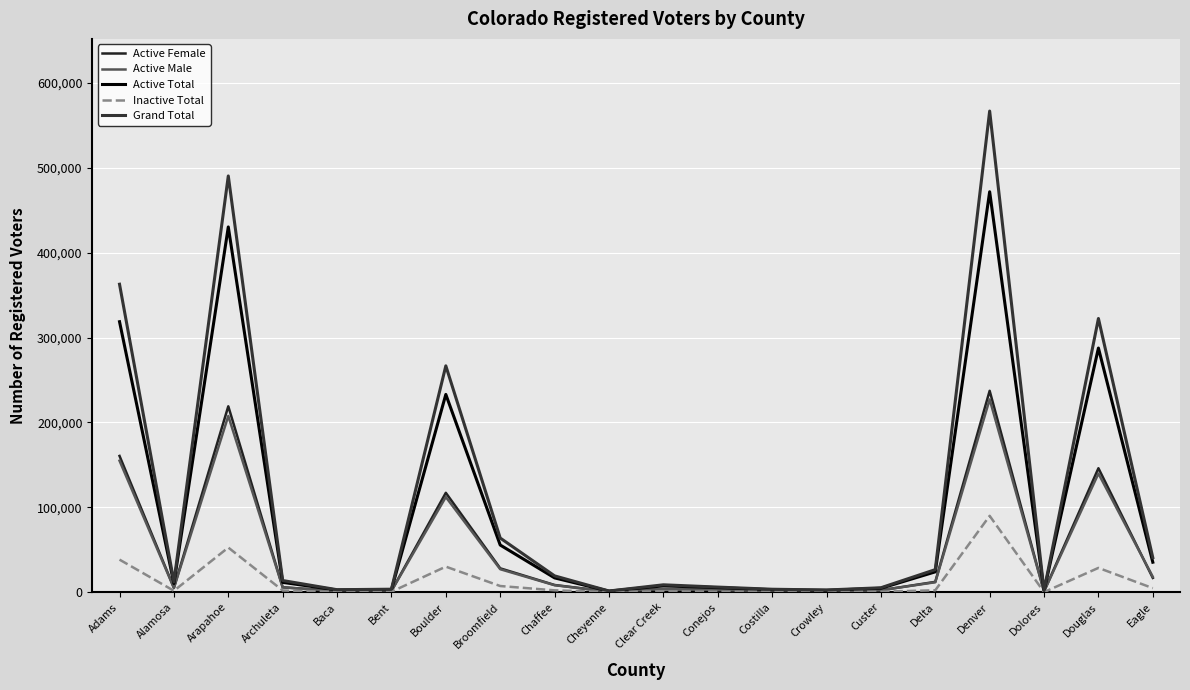

How many distinct data groups are displayed?

5